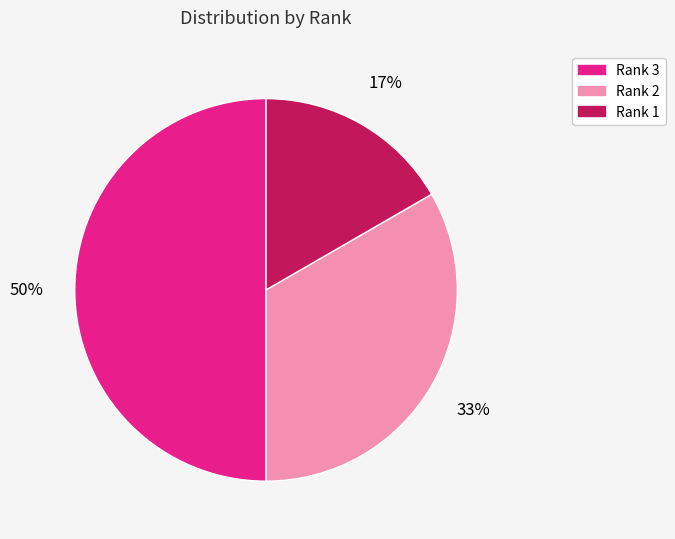

What is the smallest slice in the pie chart?

Rank 1